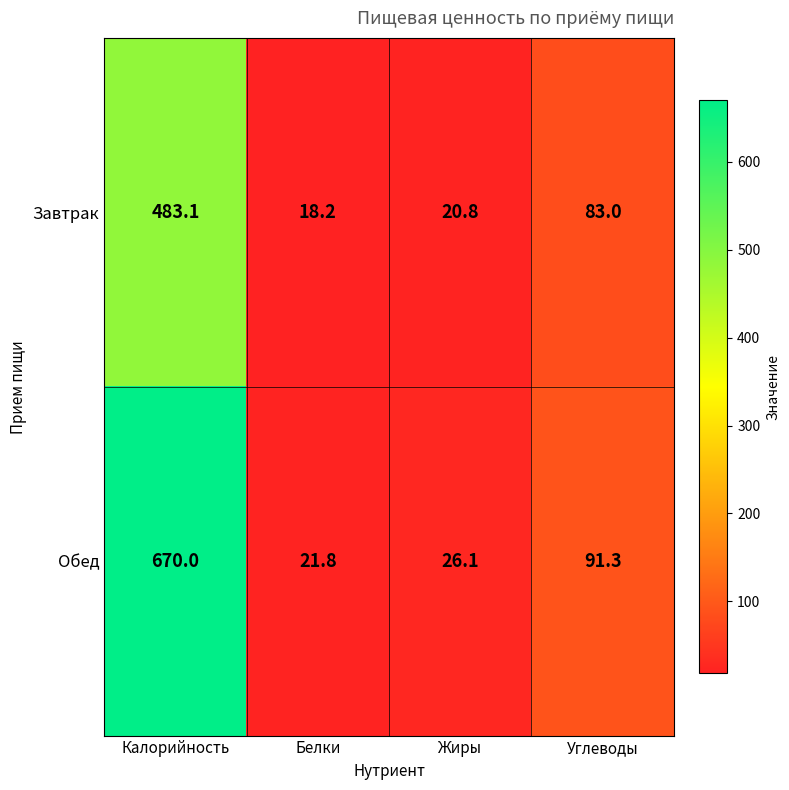

What is the total value across all series at Жиры?

46.9